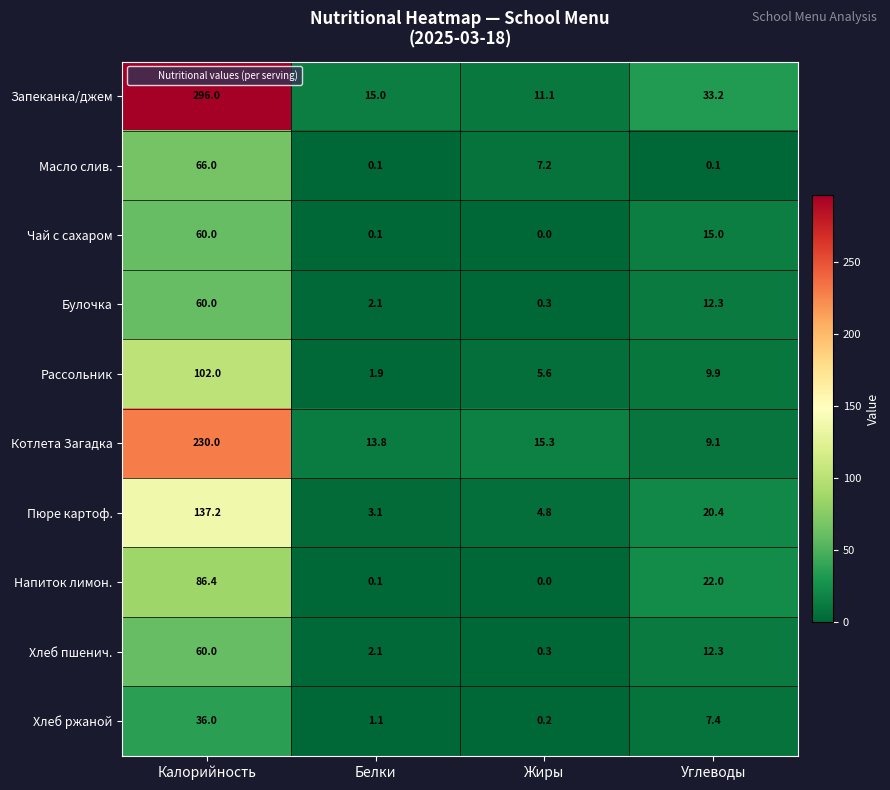

What is the sum of the Масло слив. values at Жиры and Калорийность?

73.2